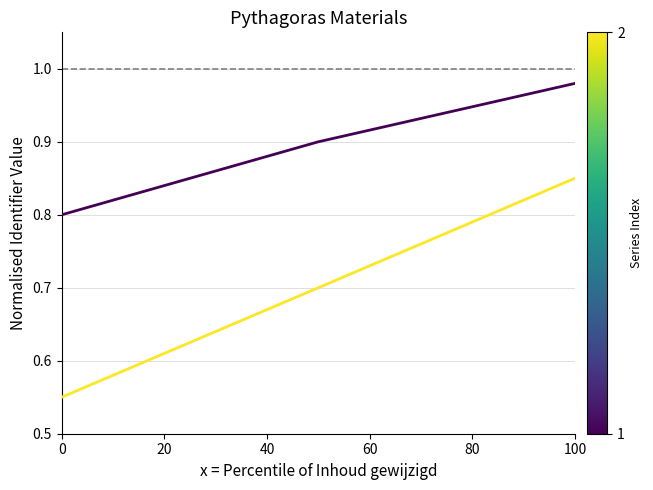

Which label corresponds to the largest value in the chart?

100